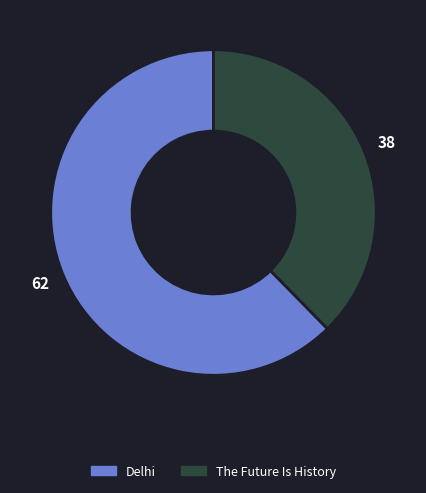

Rank the categories by value from highest to lowest.

Delhi, The Future Is History